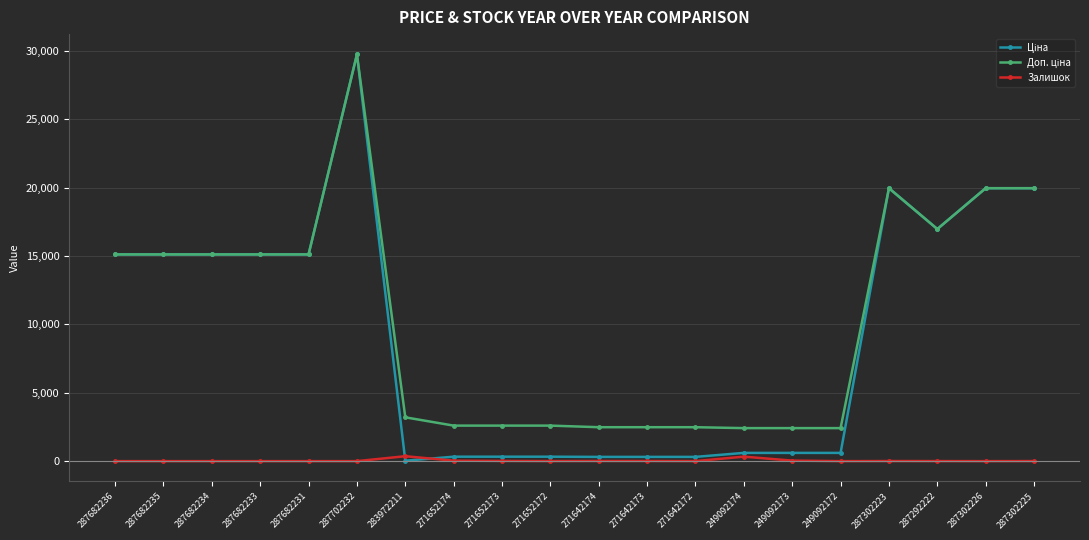

What is the spread (max minus min) of values at 287682233?

15120.0